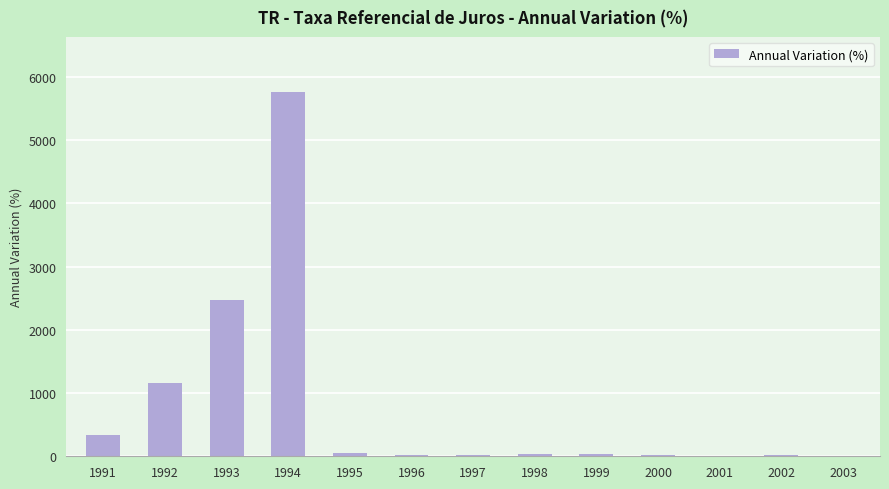

What is the approximate value at 1997?

24.8